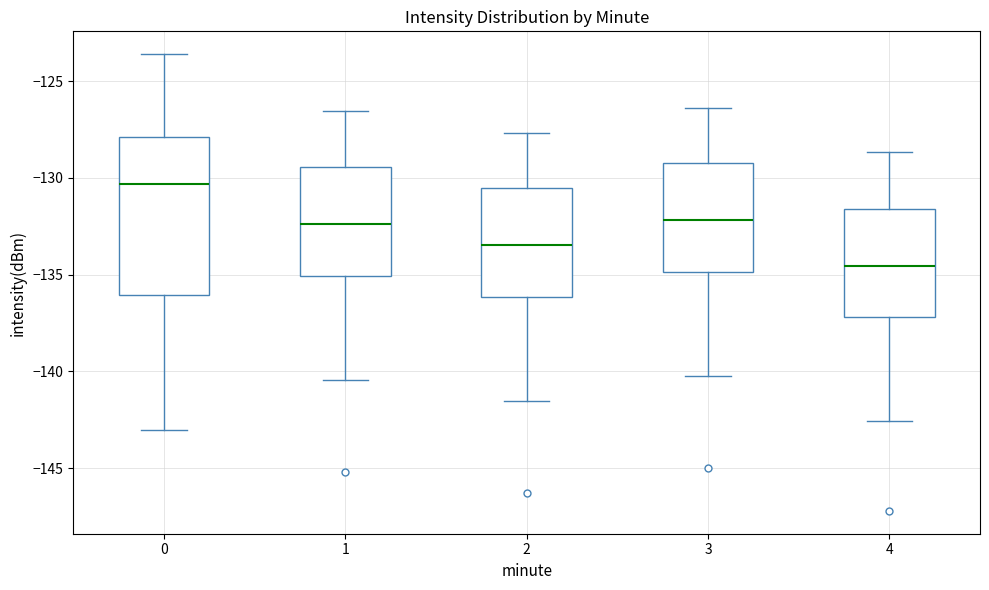

Reading left to right, read every box against the y-axis: the position of its median line, the range the box covers, and the ends of its whiskers. The values are not printed on the chart, so give them approximately, as read against the axis.

0: median -130.5, box -136.0 to -128.0, whiskers -143.0 to -123.5
1: median -132.5, box -135.0 to -129.5, whiskers -140.5 to -126.5
2: median -133.5, box -136.0 to -130.5, whiskers -141.5 to -127.5
3: median -132.0, box -135.0 to -129.0, whiskers -140.5 to -126.5
4: median -134.5, box -137.0 to -131.5, whiskers -142.5 to -128.5